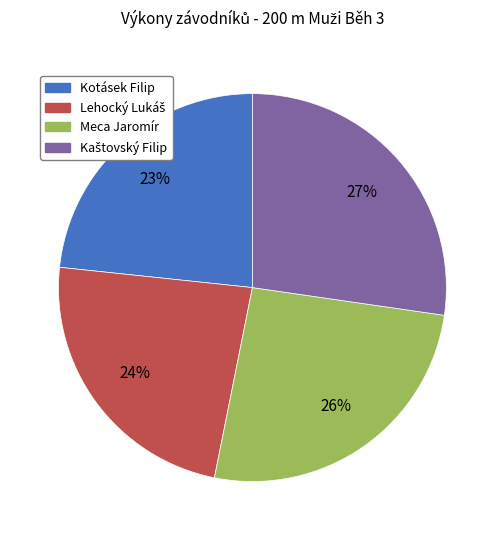

Count the number of slices in the pie.

4